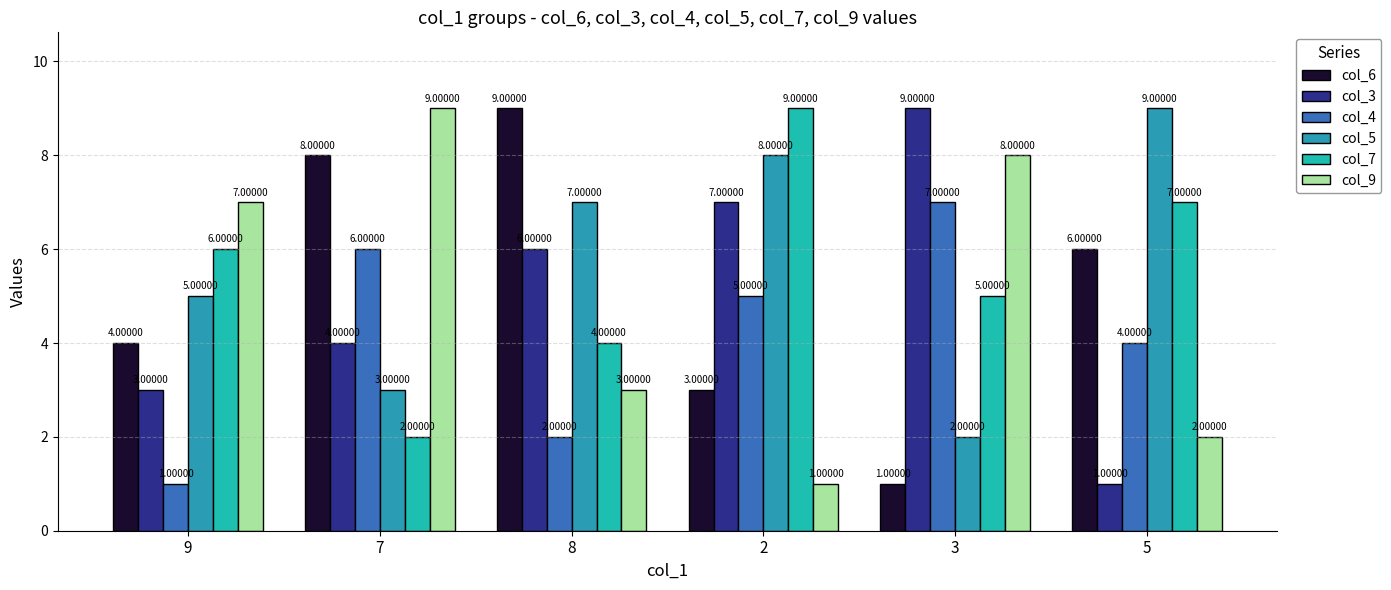

What are all the series names shown in the legend?

col_6, col_3, col_4, col_5, col_7, col_9